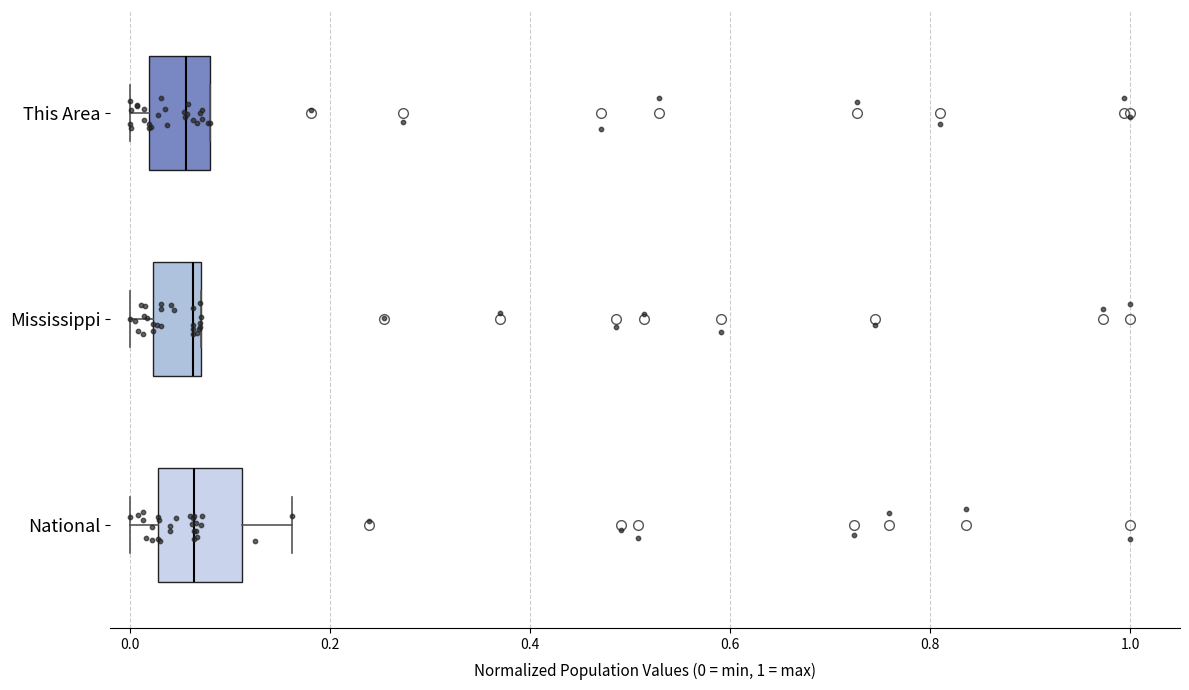

Reading bottom to top, transcribe this box plot: for each box, give where its median line is, the range the box spans, and where its two whiskers end, as read against the x-axis. The values are not printed on the chart, so give them approximately, as read against the axis.

National: median 0.06, box 0.02 to 0.12, whiskers 0.00 to 0.16
Mississippi: median 0.06, box 0.02 to 0.08, whiskers 0.00 to 0.08
This Area: median 0.06, box 0.02 to 0.08, whiskers 0.00 to 0.08